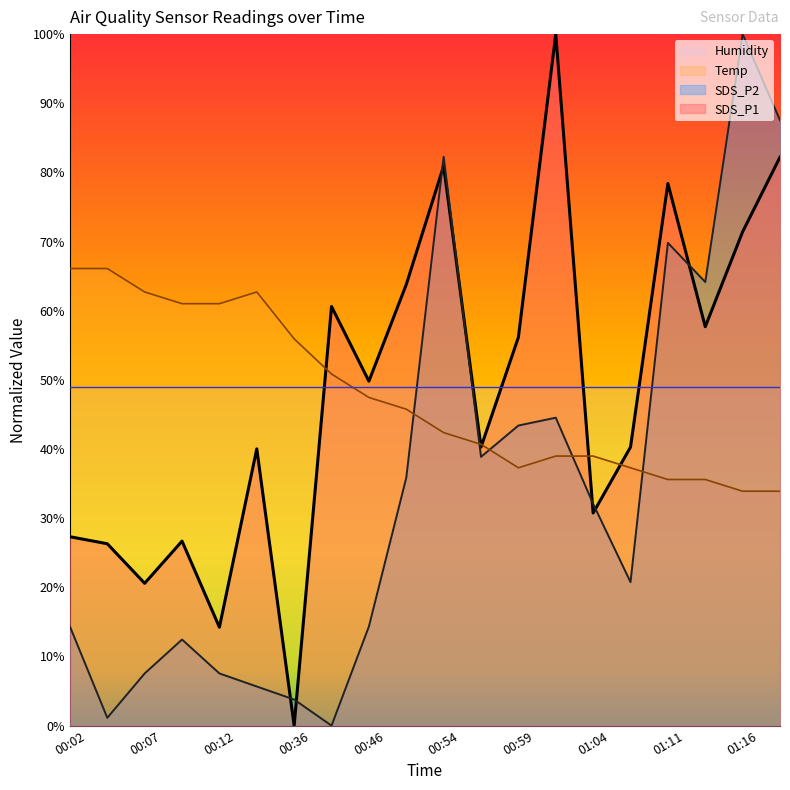

Read the Temp value at 00:46.

47.5